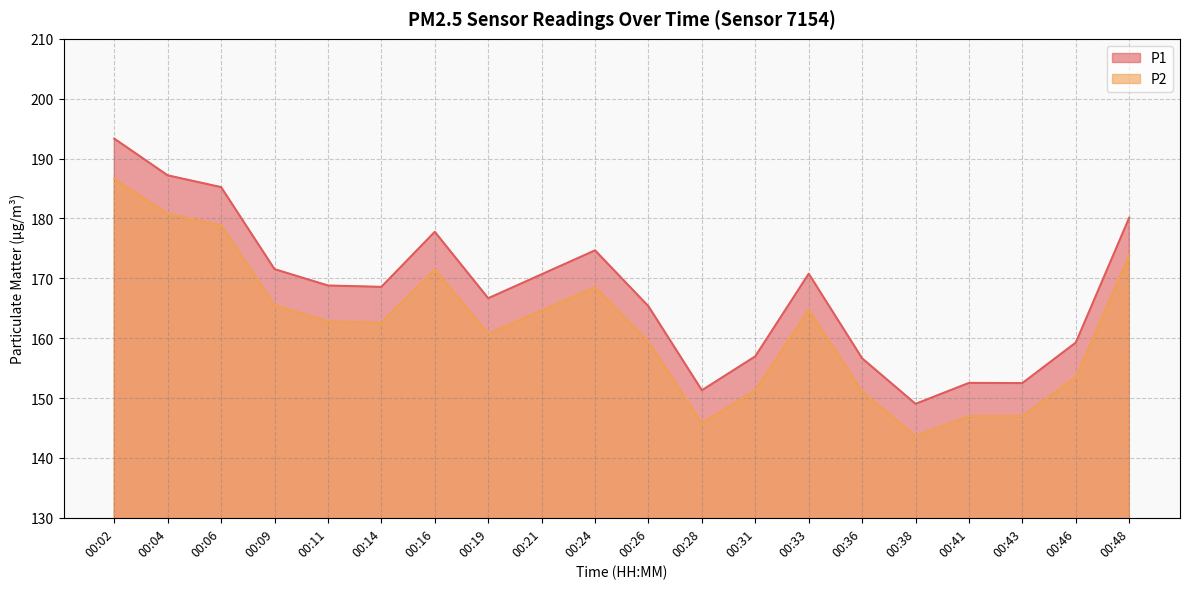

What is the maximum value for P2?

186.6